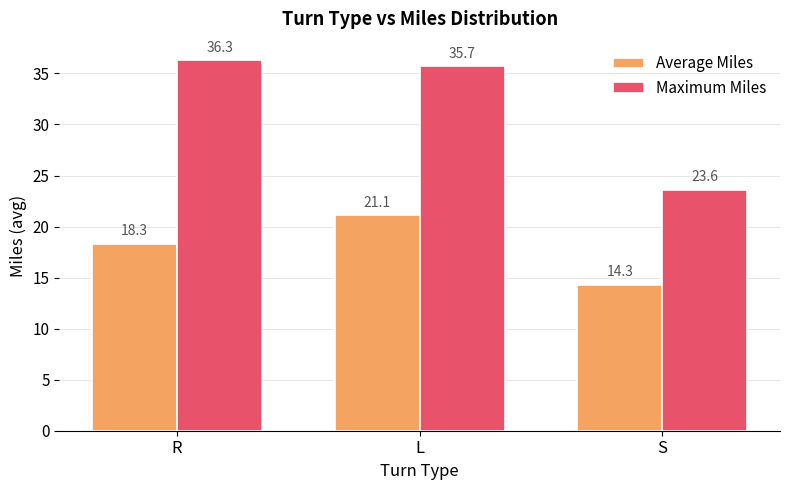

What is the spread (max minus min) of values at L?

14.6